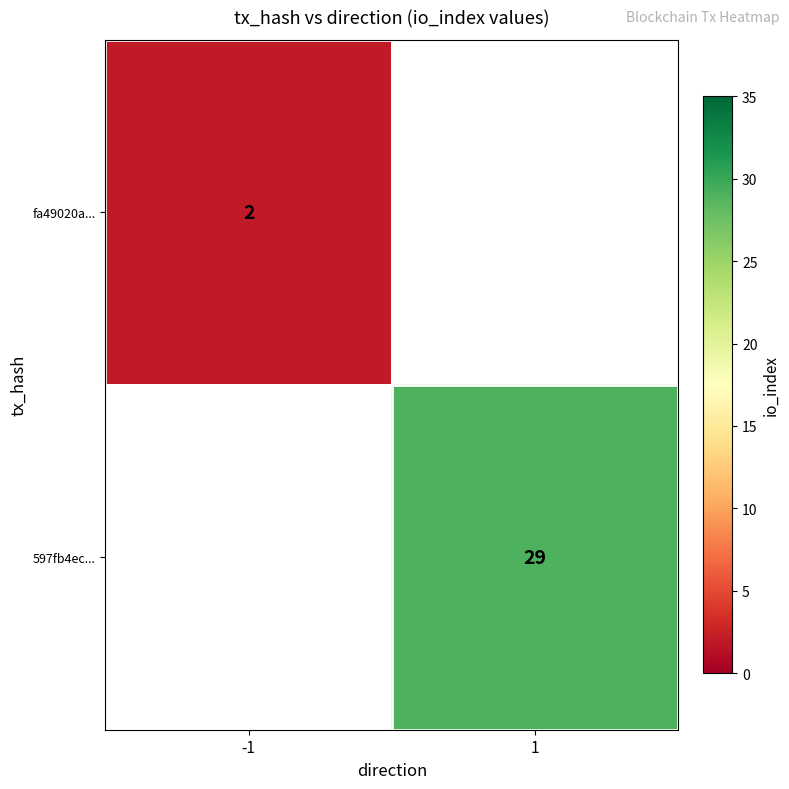

Is it true that 597fb4ec... equals 7 at 1?

False